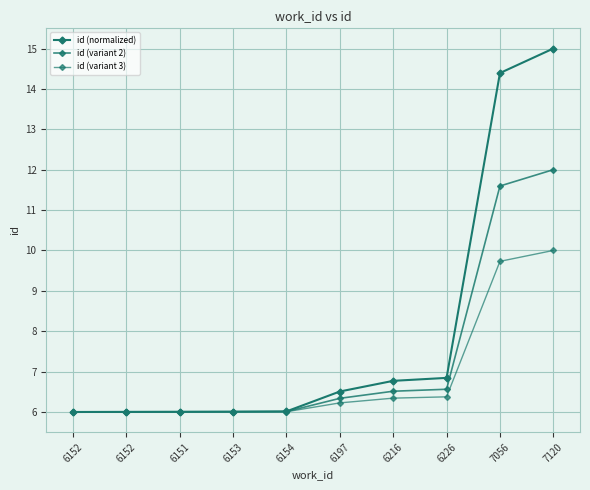

At which label does id (normalized) reach its minimum?

6152